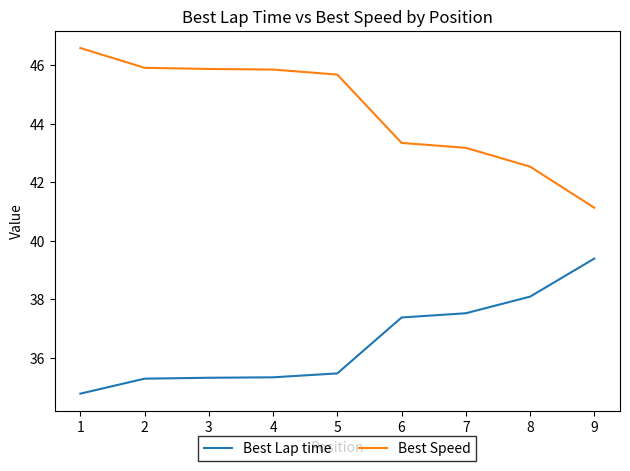

What is the average value of the Best Lap time series?

36.5